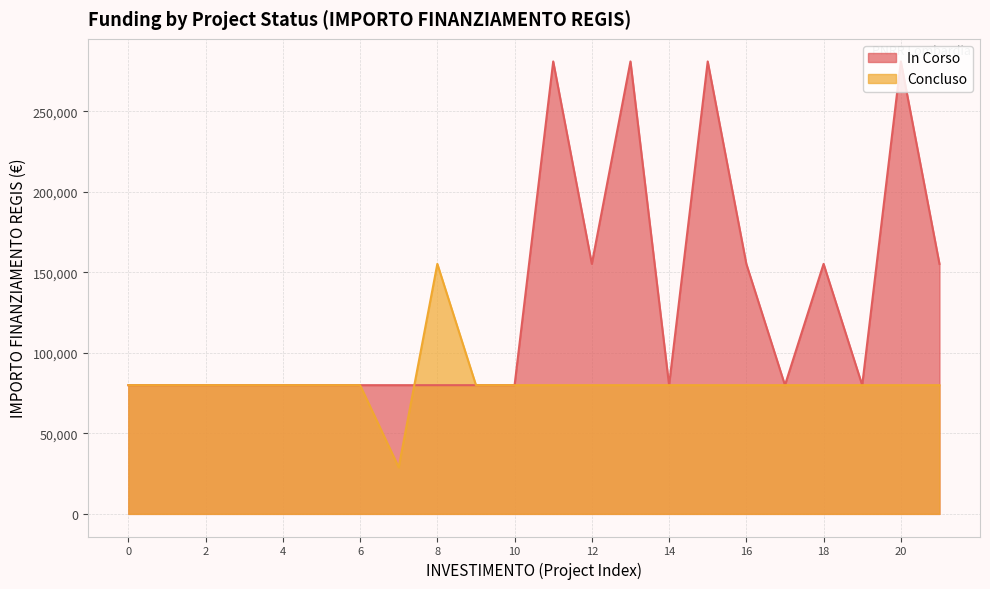

What is the total value across all series at 18?

235156